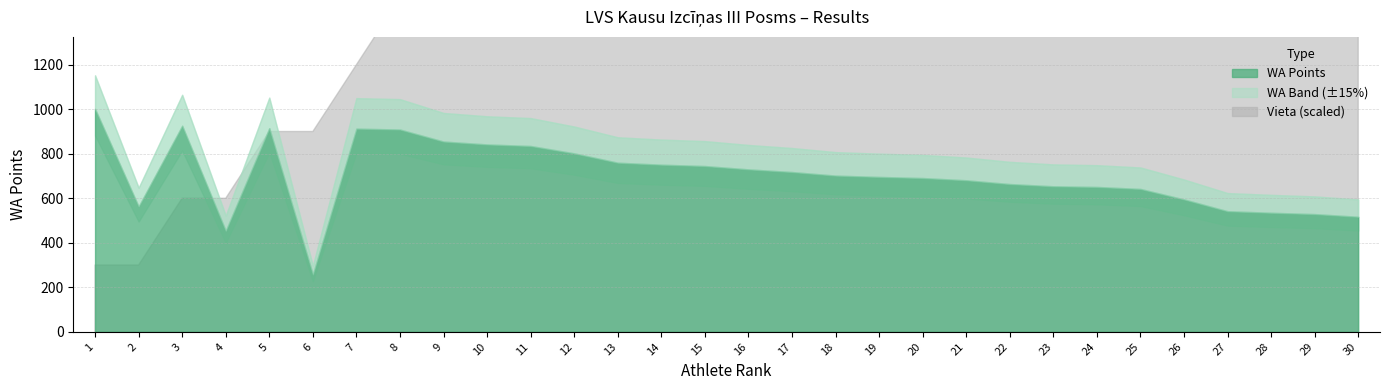

True or false: Vieta has a value of 22 at 25.

True